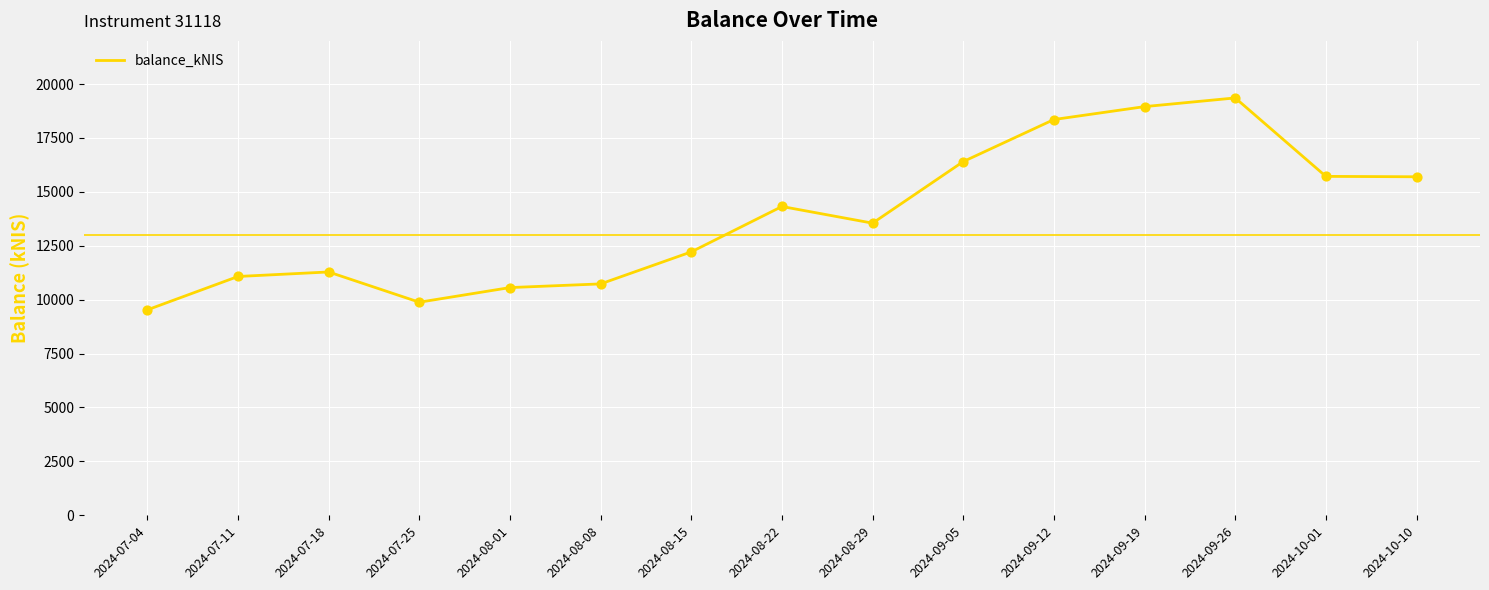

Which has a higher value, 2024-09-26 or 2024-08-15?

2024-09-26